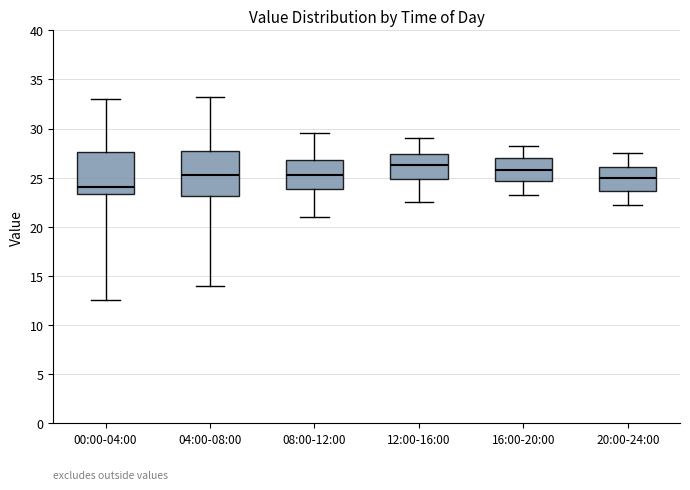

Reading left to right, transcribe this box plot: for each box, give where its median line is, the range the box spans, and where its two whiskers end, as read against the y-axis. The values are not printed on the chart, so give them approximately, as read against the axis.

00:00-04:00: median 24.0, box 23.5 to 27.5, whiskers 12.5 to 33.0
04:00-08:00: median 25.5, box 23.0 to 28.0, whiskers 14.0 to 33.5
08:00-12:00: median 25.5, box 24.0 to 27.0, whiskers 21.0 to 29.5
12:00-16:00: median 26.5, box 25.0 to 27.5, whiskers 22.5 to 29.0
16:00-20:00: median 26.0, box 24.5 to 27.0, whiskers 23.5 to 28.5
20:00-24:00: median 25.0, box 23.5 to 26.0, whiskers 22.5 to 27.5